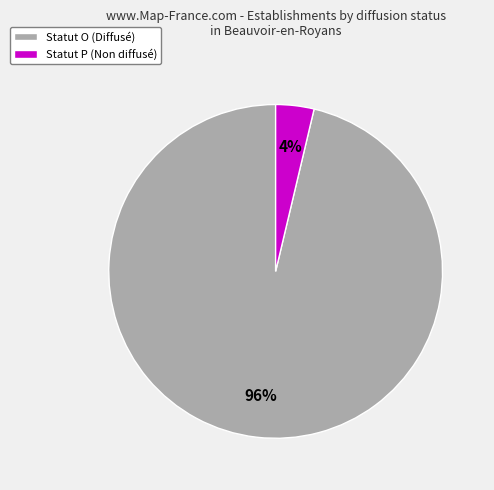

To the nearest percent, what is the average slice percentage?

50%